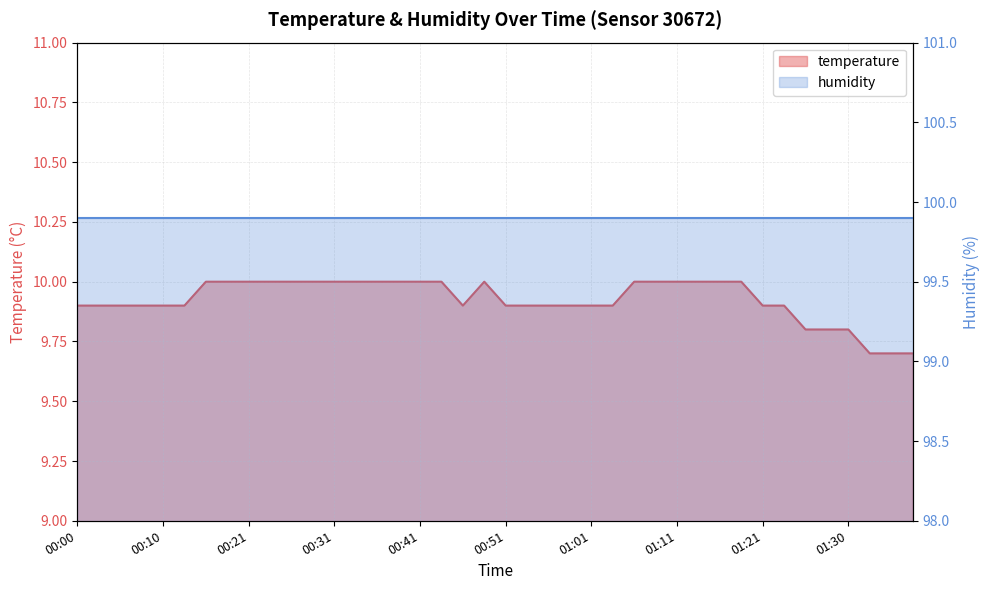

Where is the data nearest to the value 9?

01:33